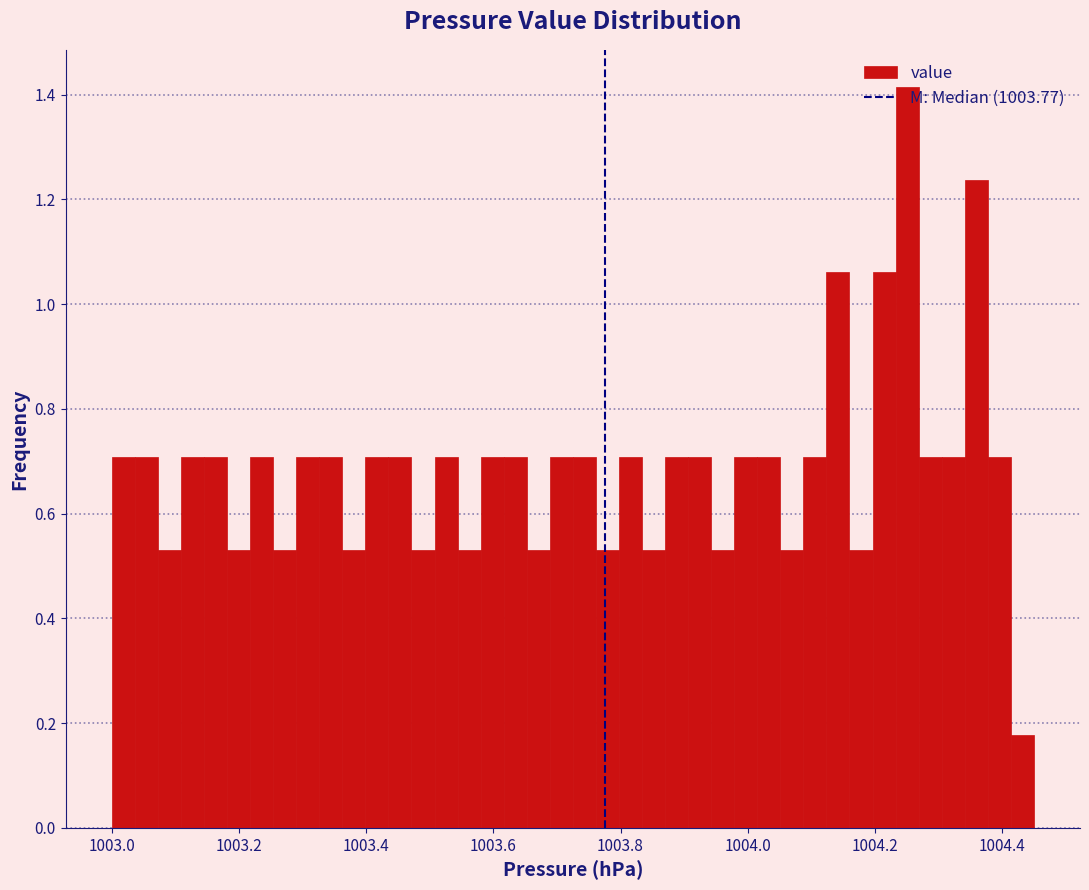

Read against the x-axis, roughly where is the centre of the tallest bar?

1004.26